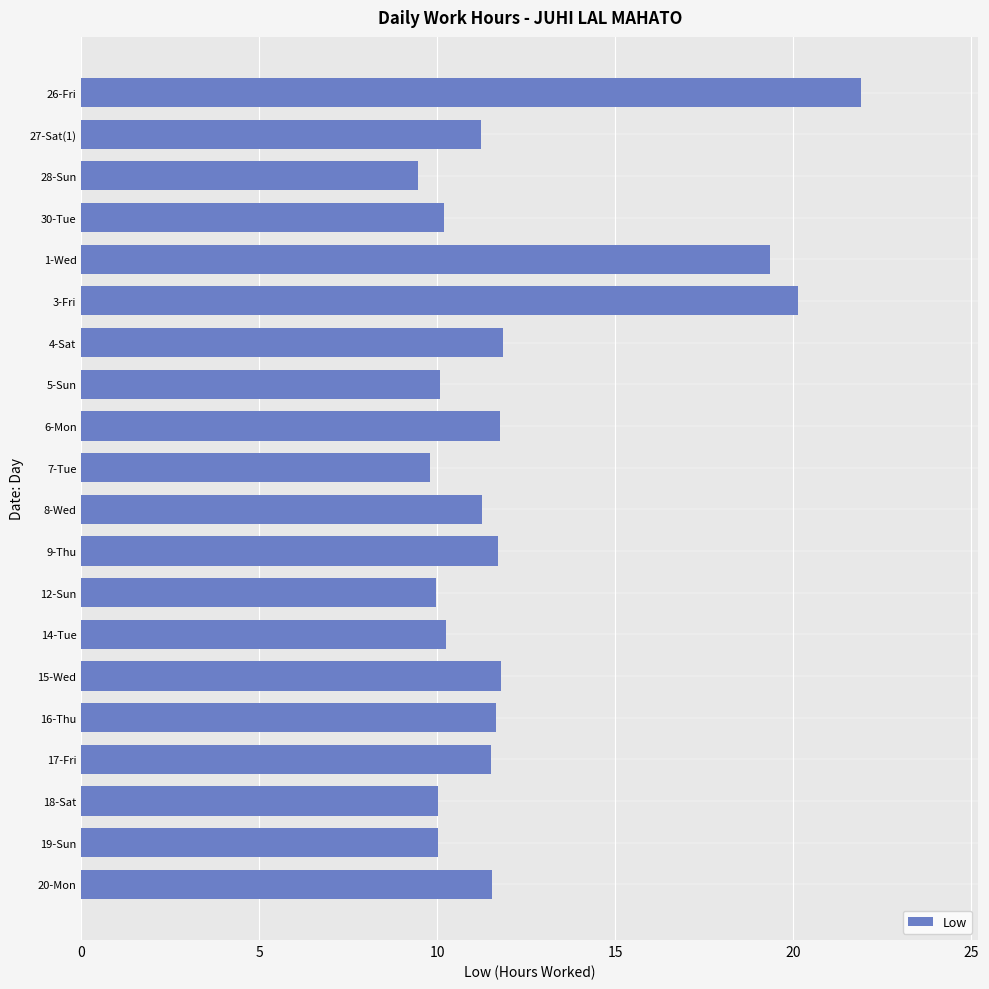

Is it true that the value at 6-Mon is 11.8?

True